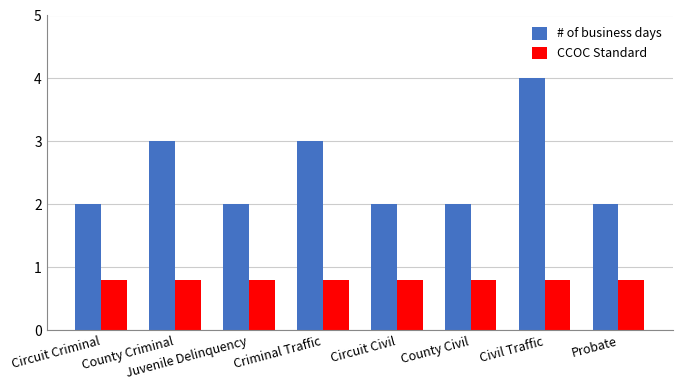

What is the difference between the highest and lowest values at Circuit Civil?

1.2